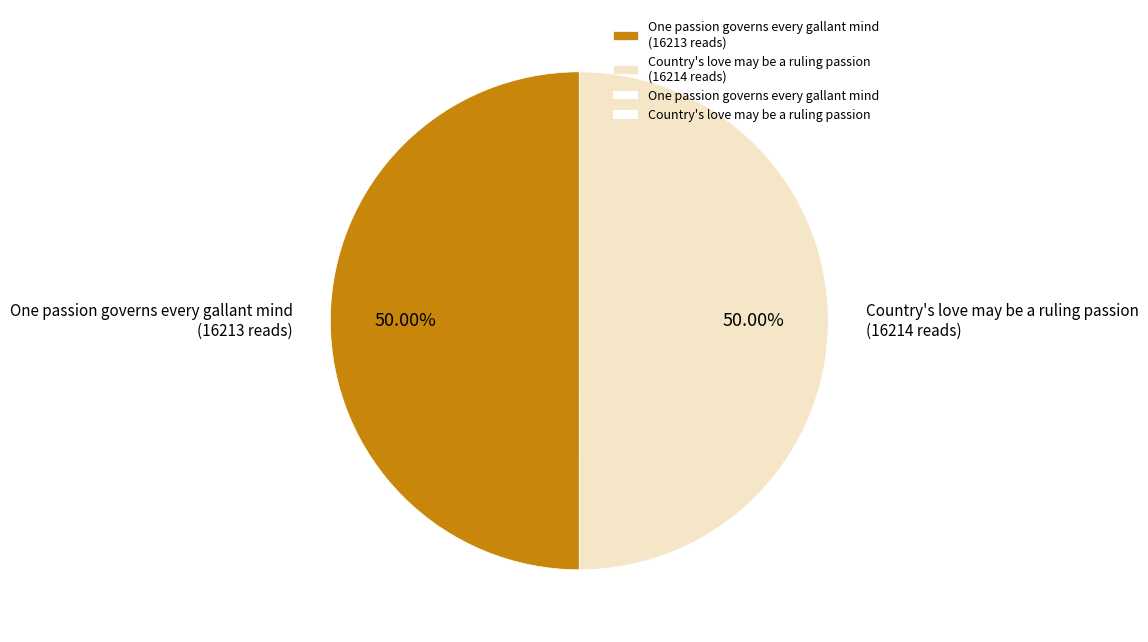

Is it true that Country's love may be a ruling passion is 41% of the pie?

False